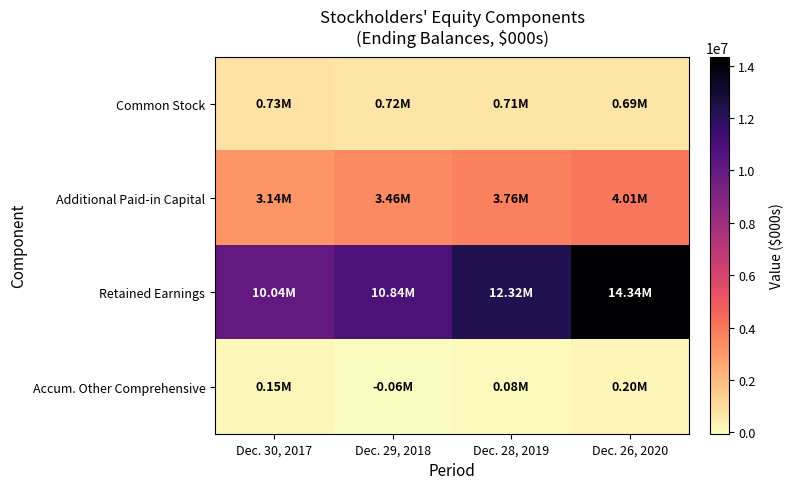

Rank the series by their maximum value, from highest to lowest.

Retained Earnings, Additional Paid-in Capital, Common Stock, Accum. Other Comprehensive